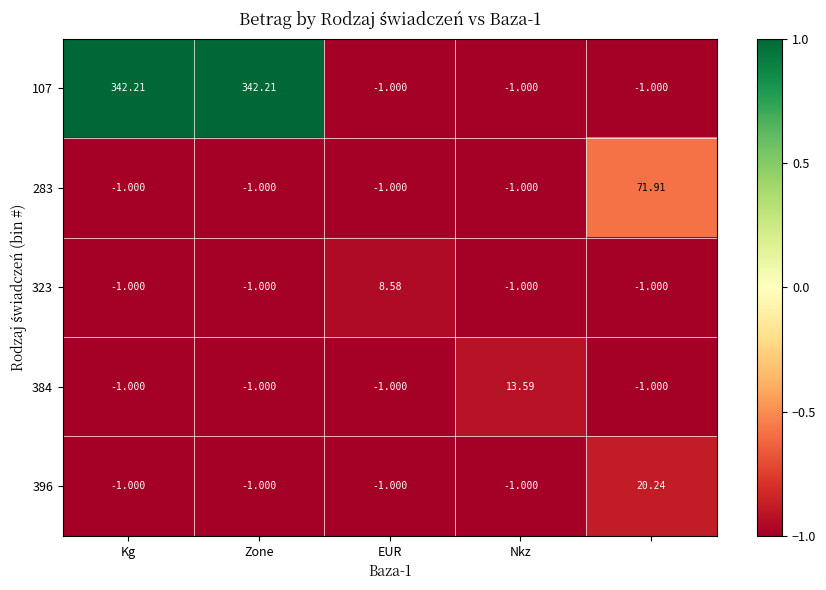

What is the minimum value shown in the chart?

-1.0